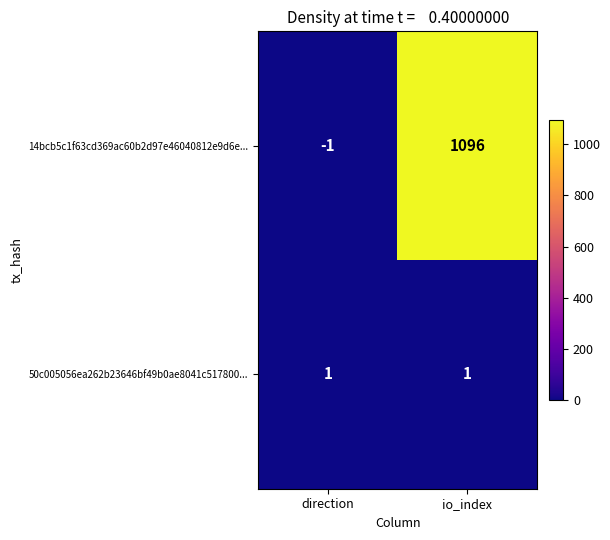

How many categories are shown in the chart?

2